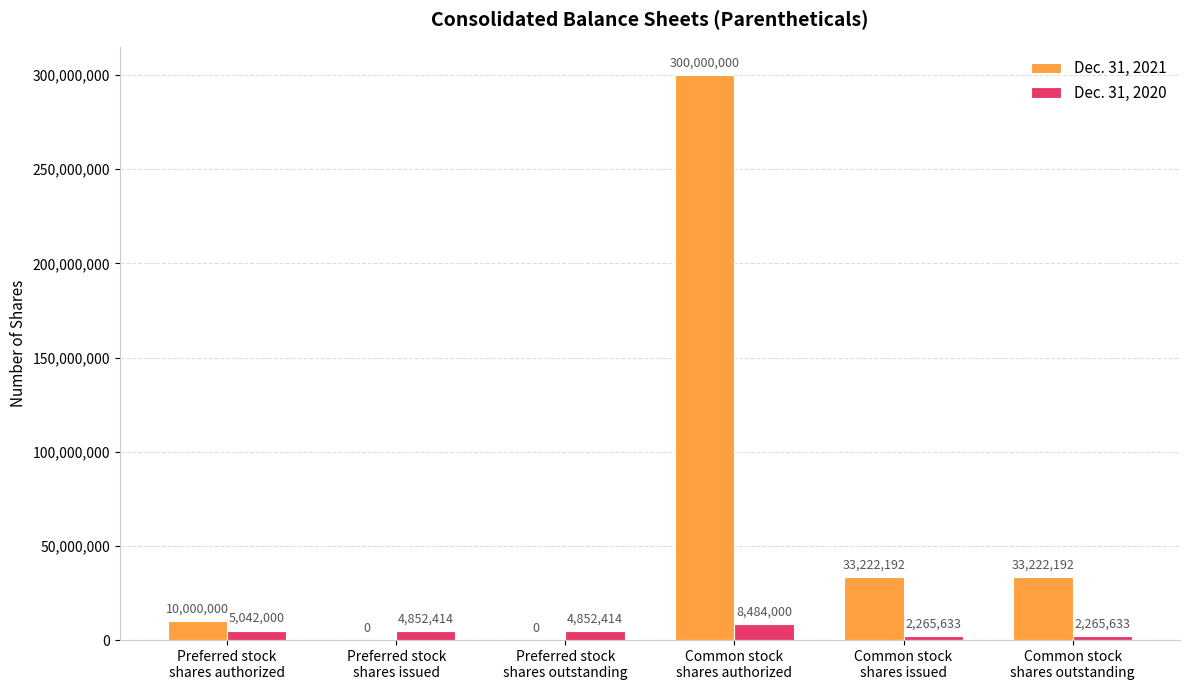

Which series has the largest total across all categories?

Dec. 31, 2021